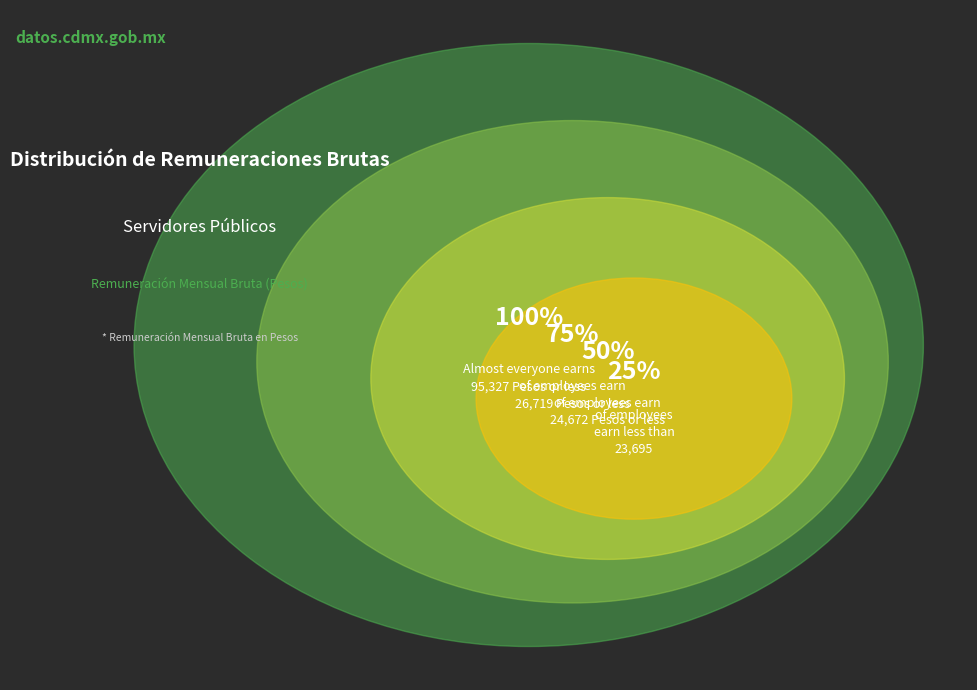

Does 29 represent more than half of the total?

No